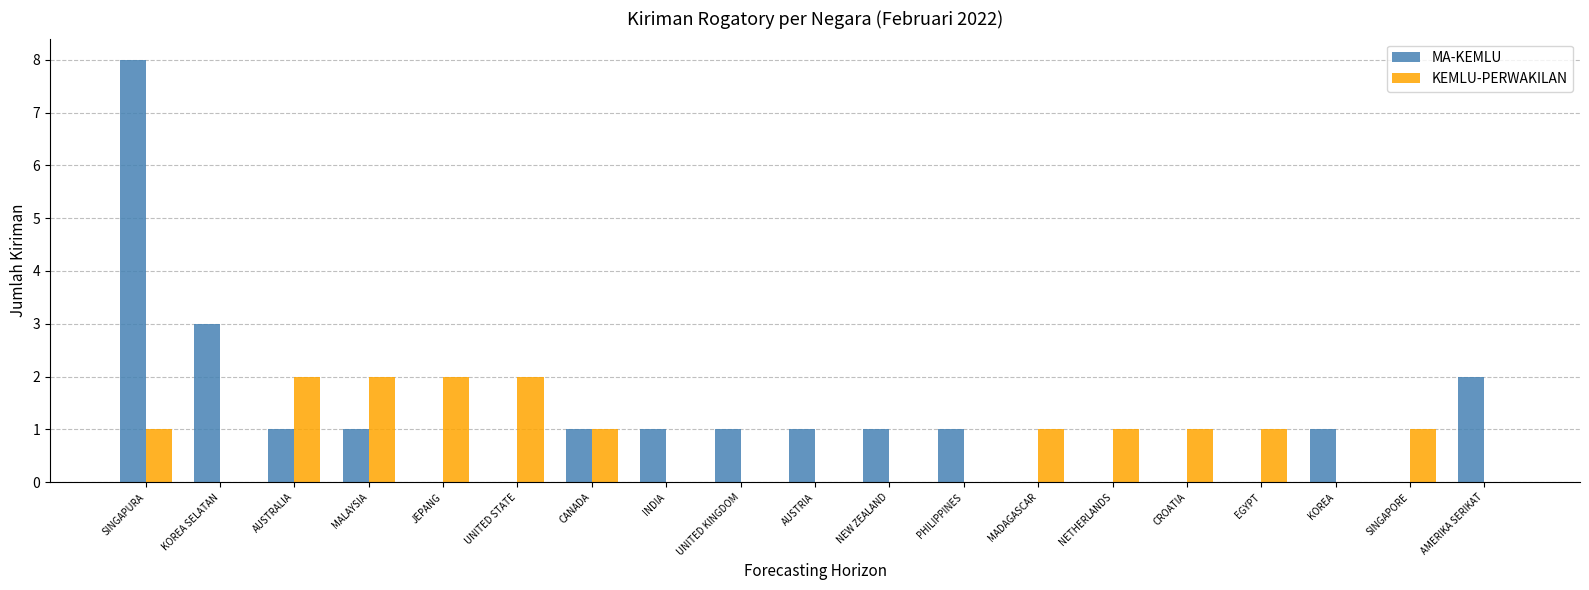

What value does the MA-KEMLU series have at KOREA?

1